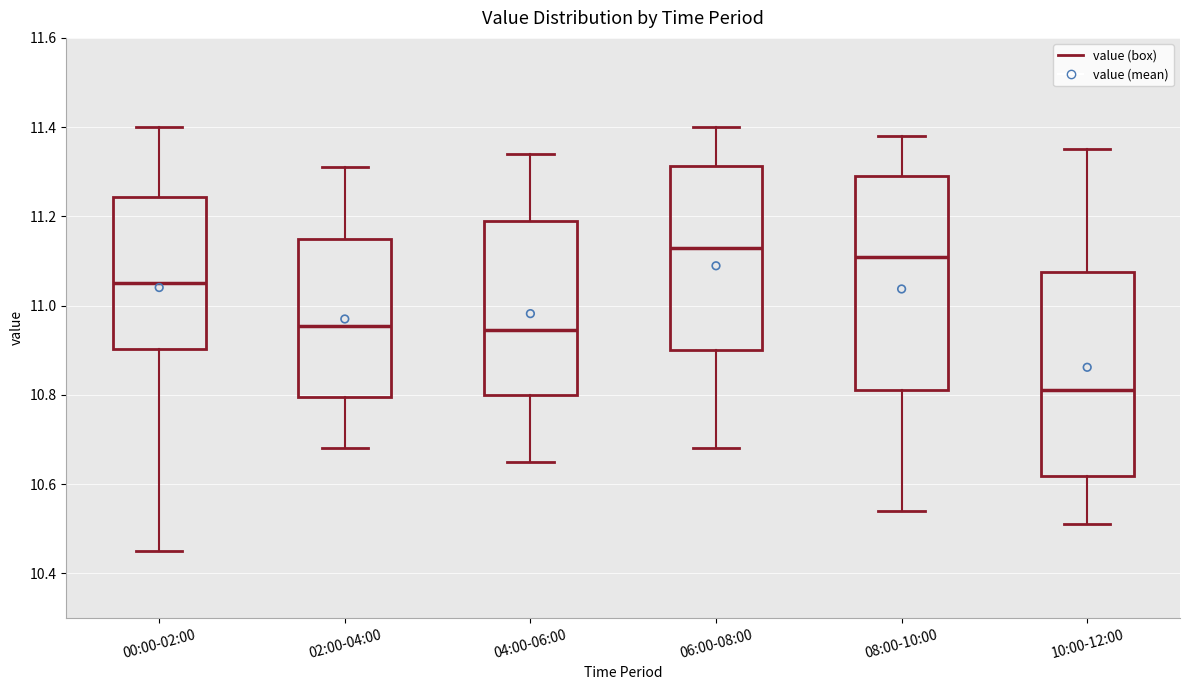

Comparing the boxes themselves (not the whiskers), which one is the tallest?

08:00-10:00